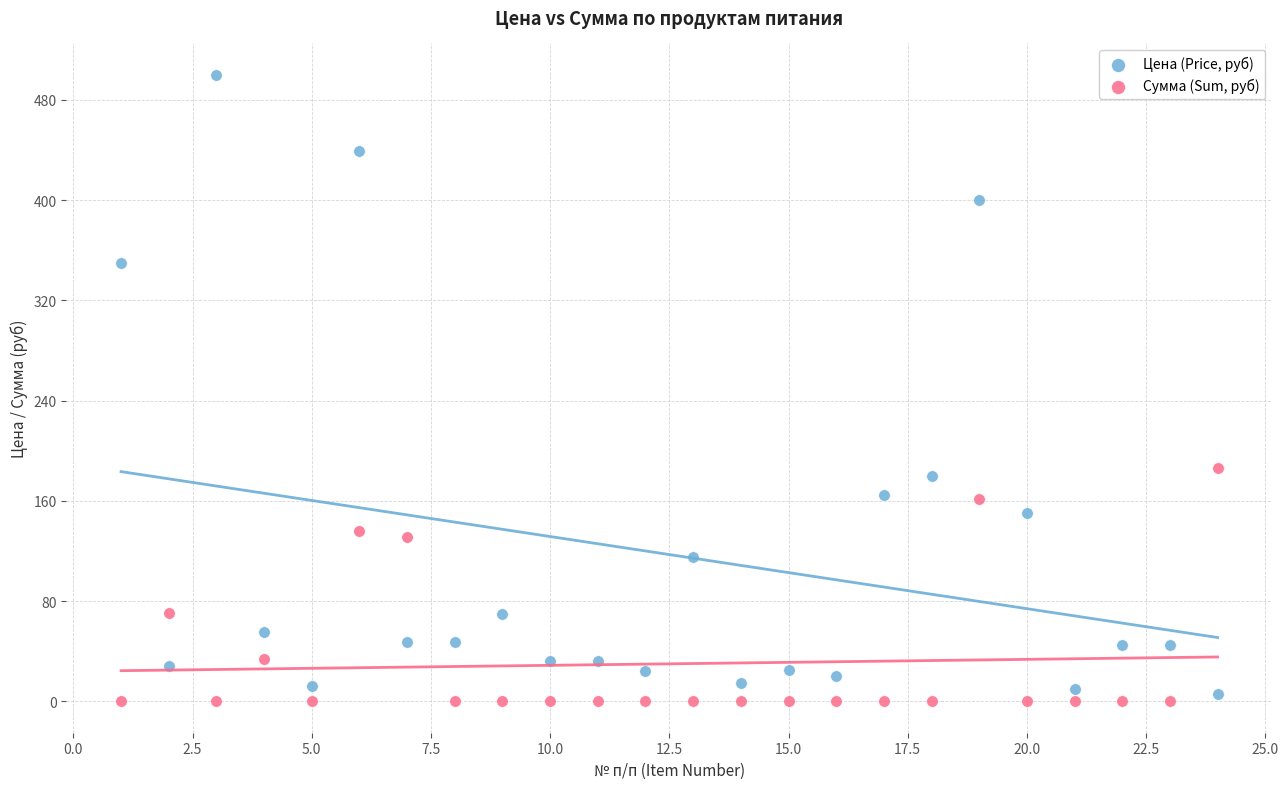

In the Цена (Price, руб) series, what Y value is closest to 253?

180.0